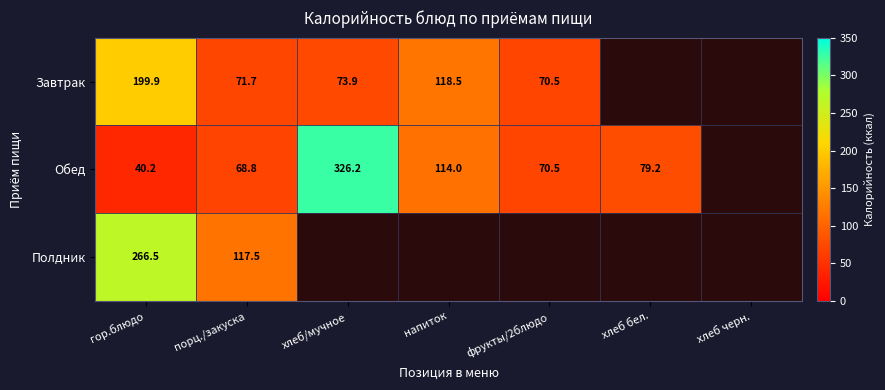

Is the value of Завтрак at фрукты/2блюдо greater than the value of Обед at порц./закуска?

Yes